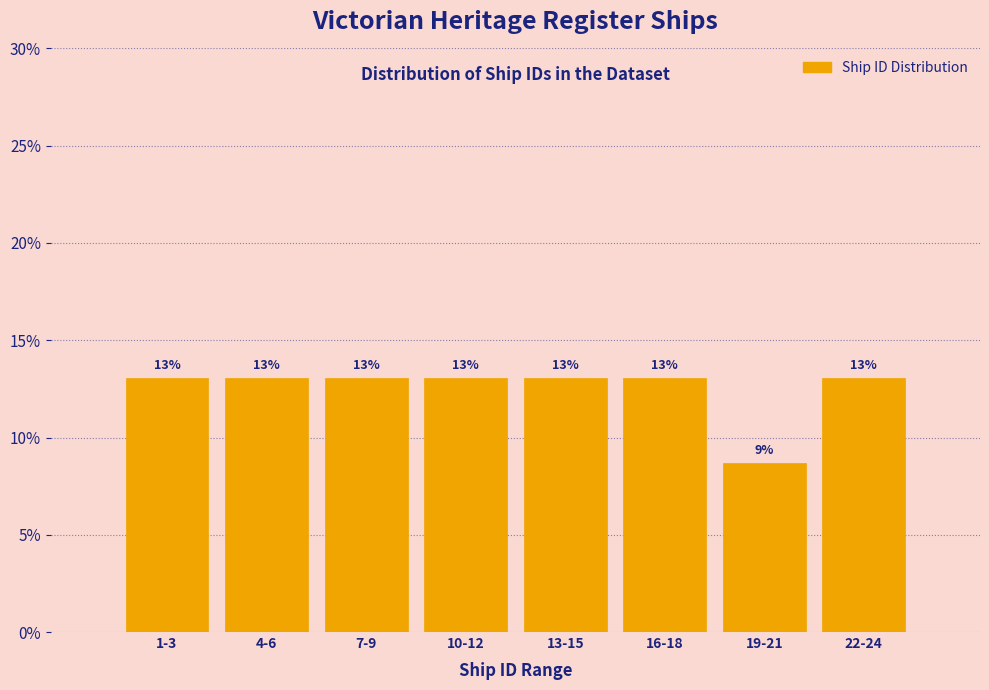

The chart shows a value of 1.9 at 19-21. True or false?

False